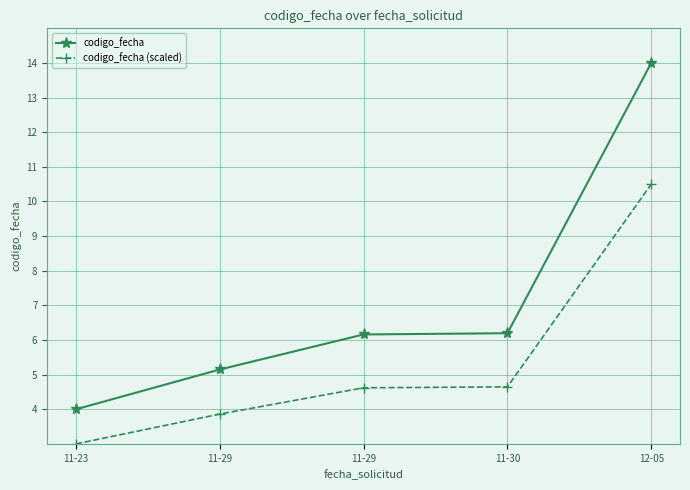

True or false: codigo_fecha and codigo_fecha (scaled) intersect in this chart.

False